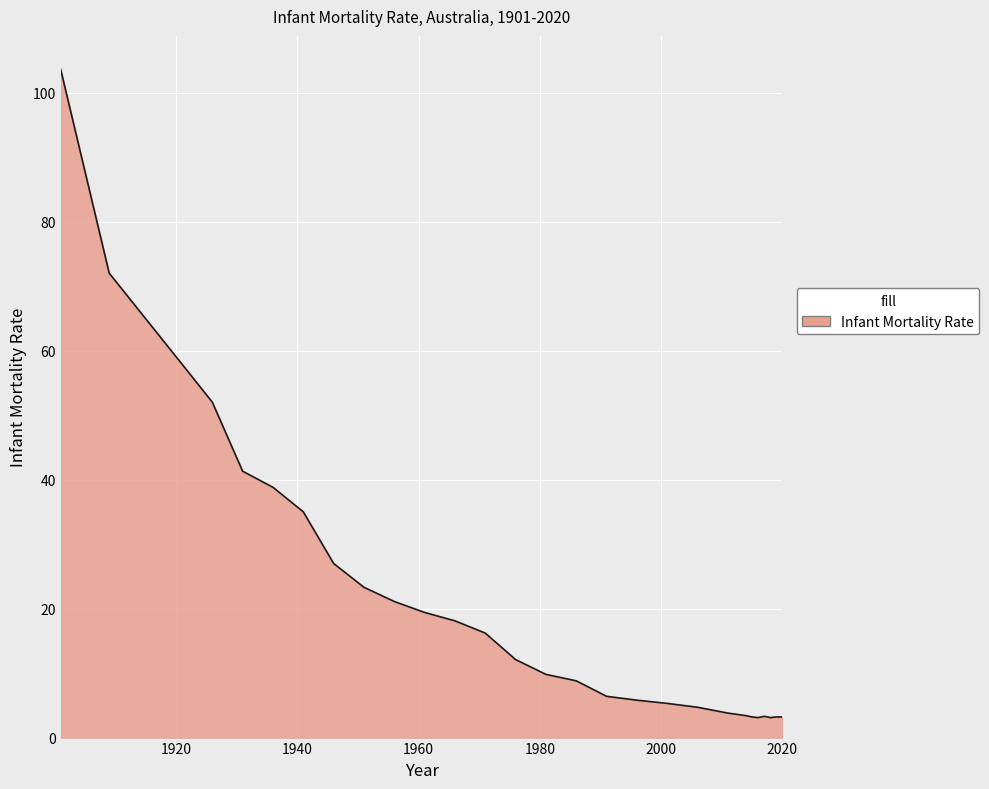

What is the smallest value displayed?

3.1